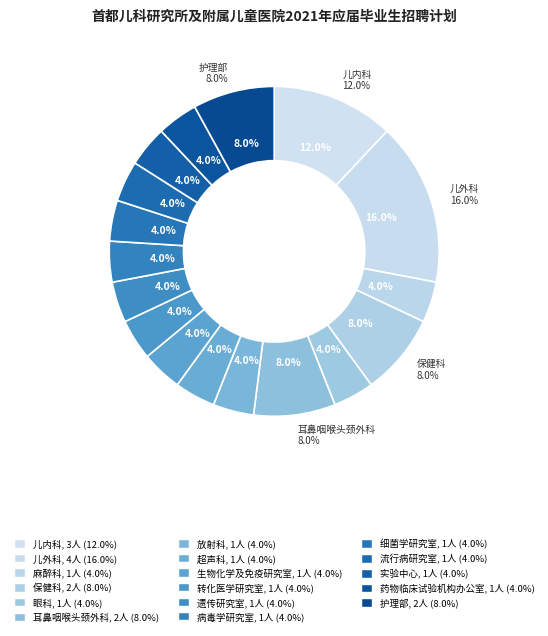

Which category has the biggest portion of the pie?

儿外科